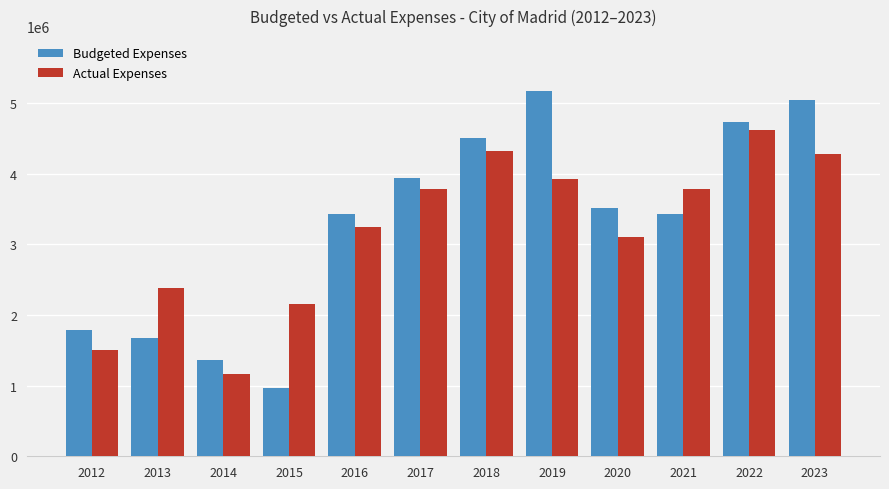

How many bars are there in total?

24